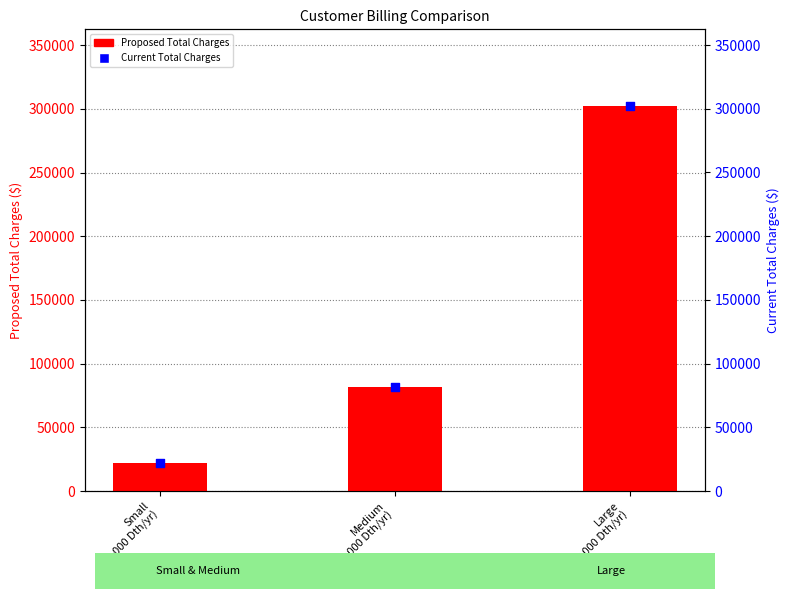

Is the value of Current Total Charges at Medium
(~25,000 Dth/yr) greater than the value of Proposed Total Charges at Large
(~100,000 Dth/yr)?

No